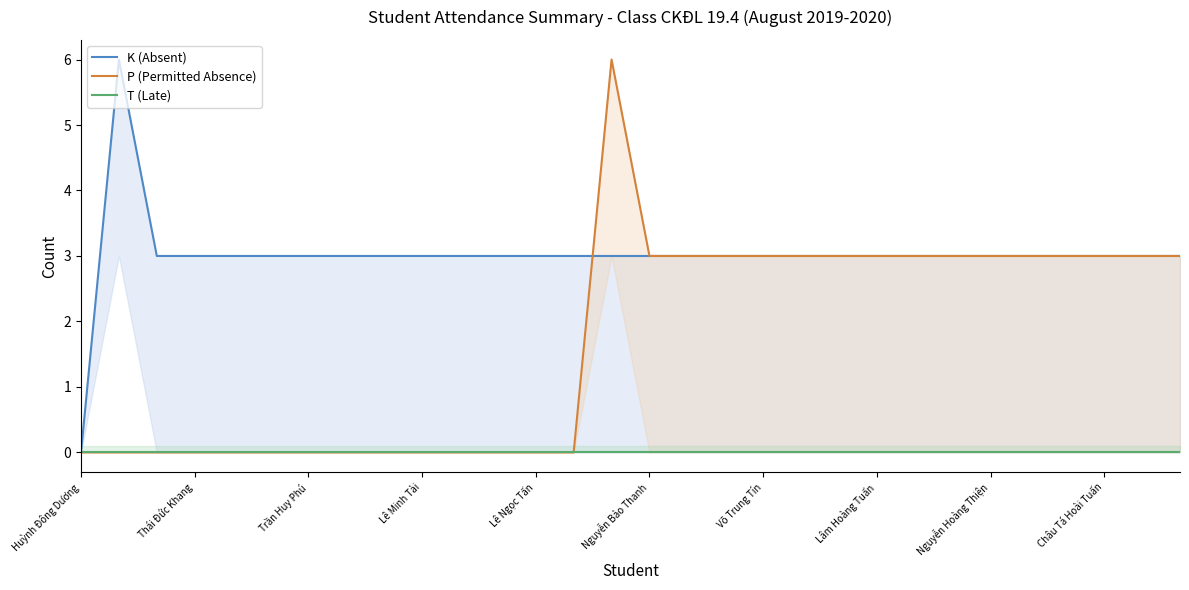

The value of K (Absent) at Thái Đức Khang is 4. True or false?

False